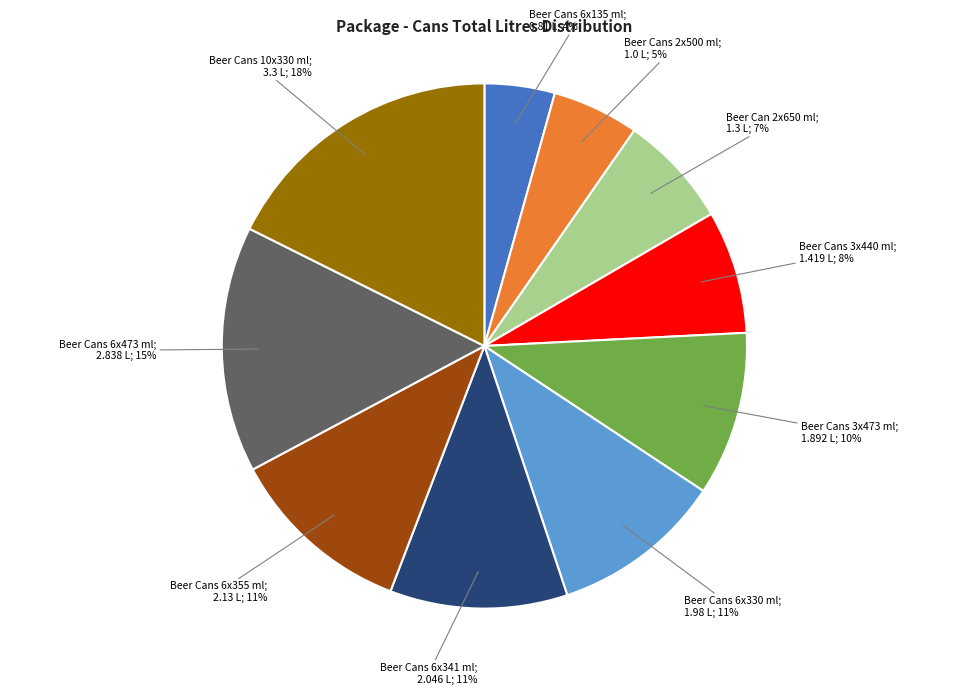

Is there a majority slice in this chart?

No